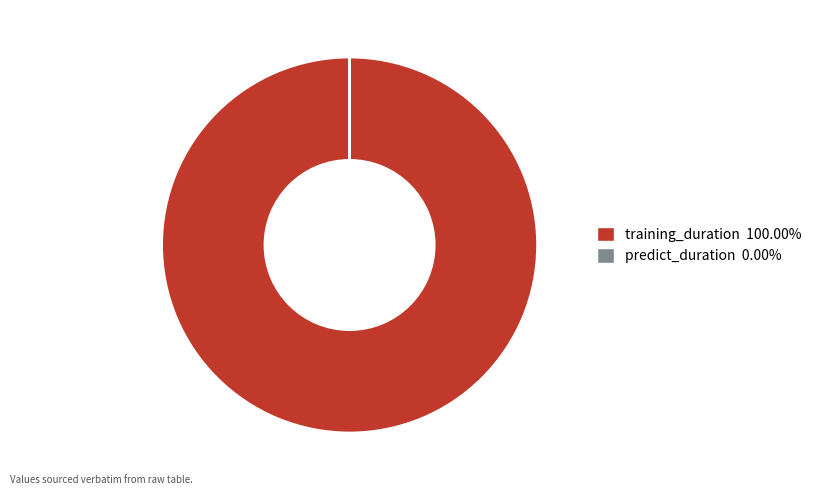

Which slice is the largest?

training_duration